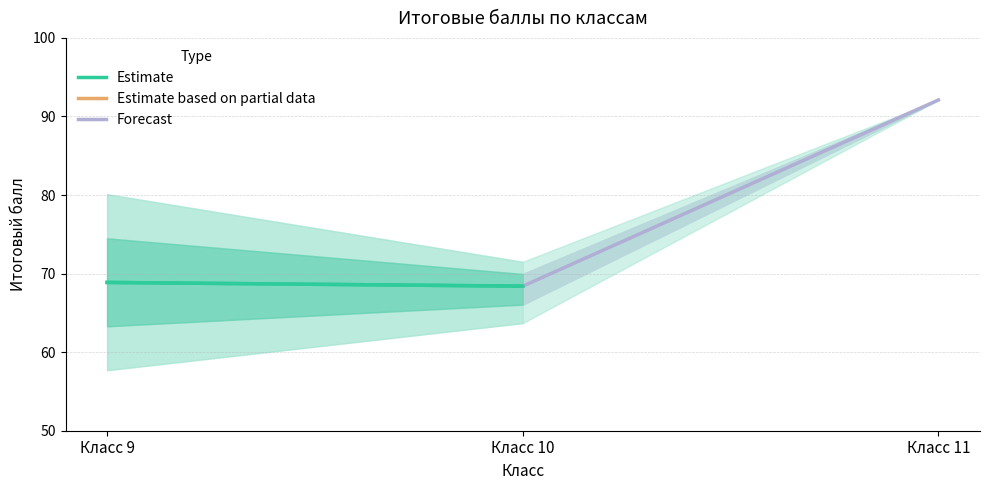

Is the value of Forecast at Класс 10 greater than the value of Estimate at Класс 10?

Yes